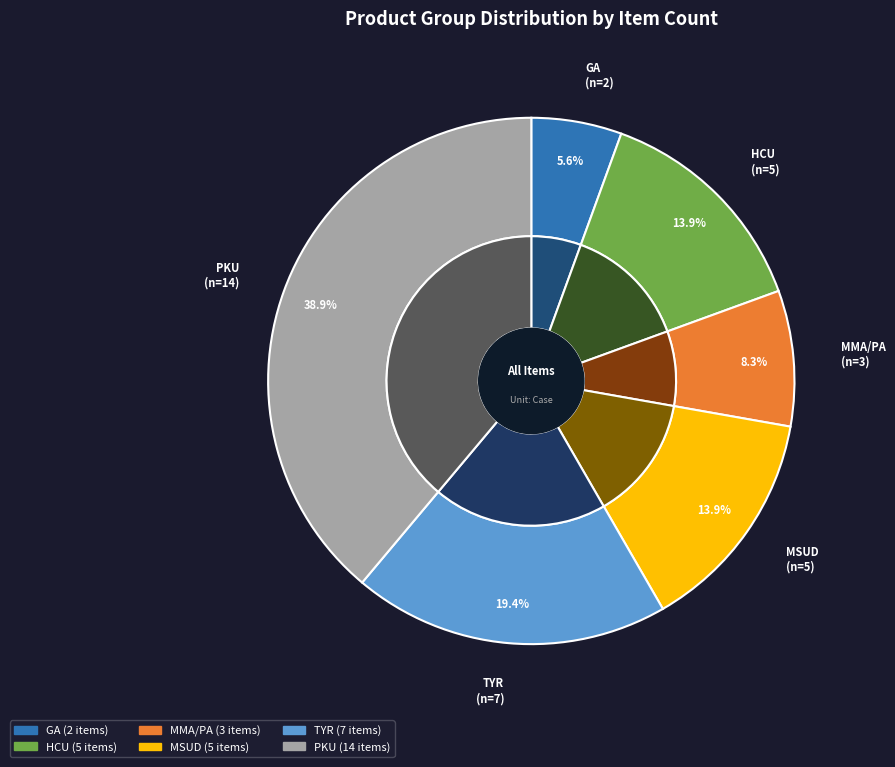

What percentage is NOT represented by PKU?

61.1%